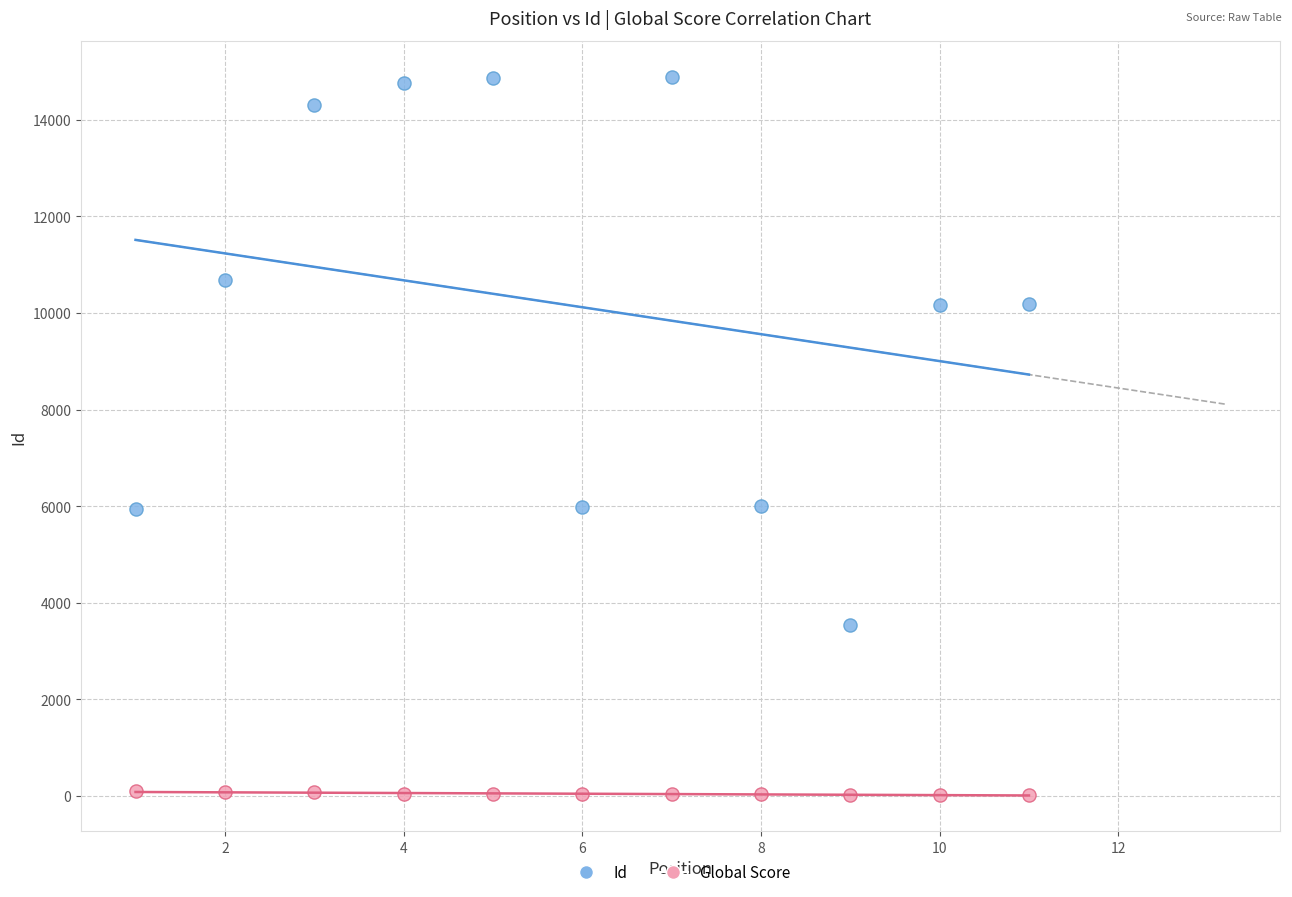

Across all data points, what is the range of Y values (max minus min)?

14874